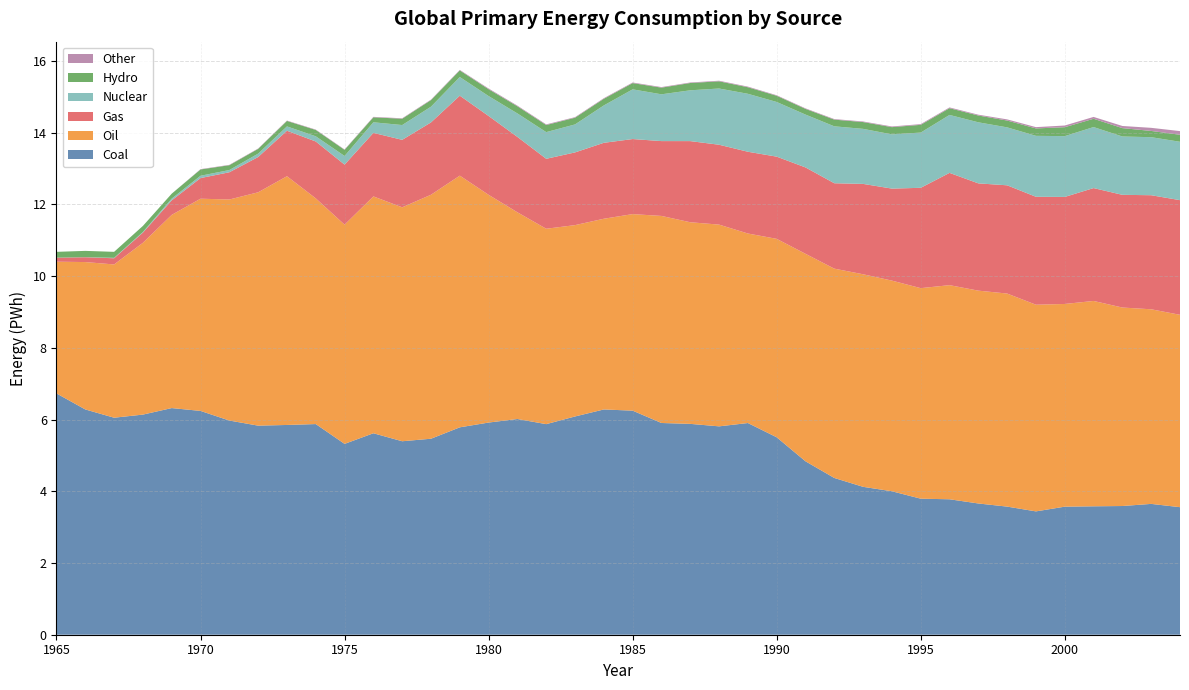

Reading left to right, list all the values displayed in this chart.

Nuclear: 1965=0.0	1966=0.0	1967=0.0	1968=0.0	1969=0.0	1970=0.1	1971=0.1	1972=0.1	1973=0.1	1974=0.1	1975=0.2	1976=0.3	1977=0.4	1978=0.4	1979=0.5	1980=0.6	1981=0.7	1982=0.7	1983=0.8	1984=1.0	1985=1.4	1986=1.3	1987=1.4	1988=1.6	1989=1.6	1990=1.5	1991=1.5	1992=1.6	1993=1.5	1994=1.5	1995=1.5	1996=1.6	1997=1.7	1998=1.6	1999=1.7	2000=1.7	2001=1.7	2002=1.6	2003=1.6	2004=1.6
Hydro: 1965=0.2	1966=0.2	1967=0.2	1968=0.2	1969=0.1	1970=0.2	1971=0.1	1972=0.1	1973=0.2	1974=0.2	1975=0.2	1976=0.1	1977=0.2	1978=0.2	1979=0.2	1980=0.2	1981=0.2	1982=0.2	1983=0.2	1984=0.2	1985=0.2	1986=0.2	1987=0.2	1988=0.2	1989=0.2	1990=0.2	1991=0.2	1992=0.2	1993=0.2	1994=0.2	1995=0.2	1996=0.2	1997=0.2	1998=0.2	1999=0.2	2000=0.2	2001=0.2	2002=0.2	2003=0.2	2004=0.2
Gas: 1965=0.1	1966=0.1	1967=0.2	1968=0.3	1969=0.4	1970=0.6	1971=0.8	1972=1.0	1973=1.3	1974=1.6	1975=1.7	1976=1.8	1977=1.9	1978=2.0	1979=2.2	1980=2.2	1981=2.1	1982=2.0	1983=2.0	1984=2.1	1985=2.1	1986=2.1	1987=2.3	1988=2.2	1989=2.3	1990=2.3	1991=2.4	1992=2.4	1993=2.5	1994=2.6	1995=2.8	1996=3.1	1997=3.0	1998=3.0	1999=3.0	2000=3.0	2001=3.1	2002=3.1	2003=3.2	2004=3.2
Oil: 1965=3.7	1966=4.1	1967=4.3	1968=4.8	1969=5.4	1970=5.9	1971=6.2	1972=6.5	1973=6.9	1974=6.3	1975=6.1	1976=6.6	1977=6.5	1978=6.8	1979=7.0	1980=6.4	1981=5.8	1982=5.4	1983=5.3	1984=5.3	1985=5.5	1986=5.8	1987=5.6	1988=5.6	1989=5.3	1990=5.5	1991=5.8	1992=5.8	1993=5.9	1994=5.9	1995=5.9	1996=6.0	1997=5.9	1998=5.9	1999=5.8	2000=5.7	2001=5.7	2002=5.5	2003=5.4	2004=5.4
Coal: 1965=6.7	1966=6.3	1967=6.1	1968=6.1	1969=6.3	1970=6.2	1971=6.0	1972=5.8	1973=5.9	1974=5.9	1975=5.3	1976=5.6	1977=5.4	1978=5.5	1979=5.8	1980=5.9	1981=6.0	1982=5.9	1983=6.1	1984=6.3	1985=6.2	1986=5.9	1987=5.9	1988=5.8	1989=5.9	1990=5.5	1991=4.8	1992=4.4	1993=4.1	1994=4.0	1995=3.8	1996=3.8	1997=3.7	1998=3.6	1999=3.4	2000=3.6	2001=3.6	2002=3.6	2003=3.6	2004=3.6
Other: 1965=0.0	1966=0.0	1967=0.0	1968=0.0	1969=0.0	1970=0.0	1971=0.0	1972=0.0	1973=0.0	1974=0.0	1975=0.0	1976=0.0	1977=0.0	1978=0.0	1979=0.0	1980=0.0	1981=0.0	1982=0.0	1983=0.0	1984=0.0	1985=0.0	1986=0.0	1987=0.0	1988=0.0	1989=0.0	1990=0.0	1991=0.0	1992=0.0	1993=0.0	1994=0.0	1995=0.0	1996=0.0	1997=0.0	1998=0.0	1999=0.0	2000=0.0	2001=0.1	2002=0.1	2003=0.1	2004=0.1